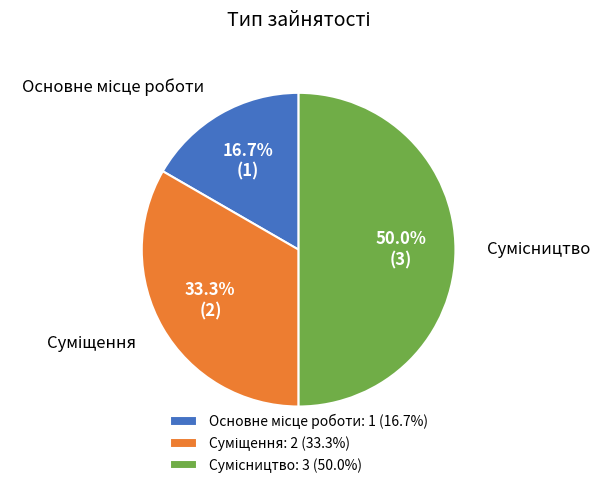

To the nearest percent, what is the average slice percentage?

33%